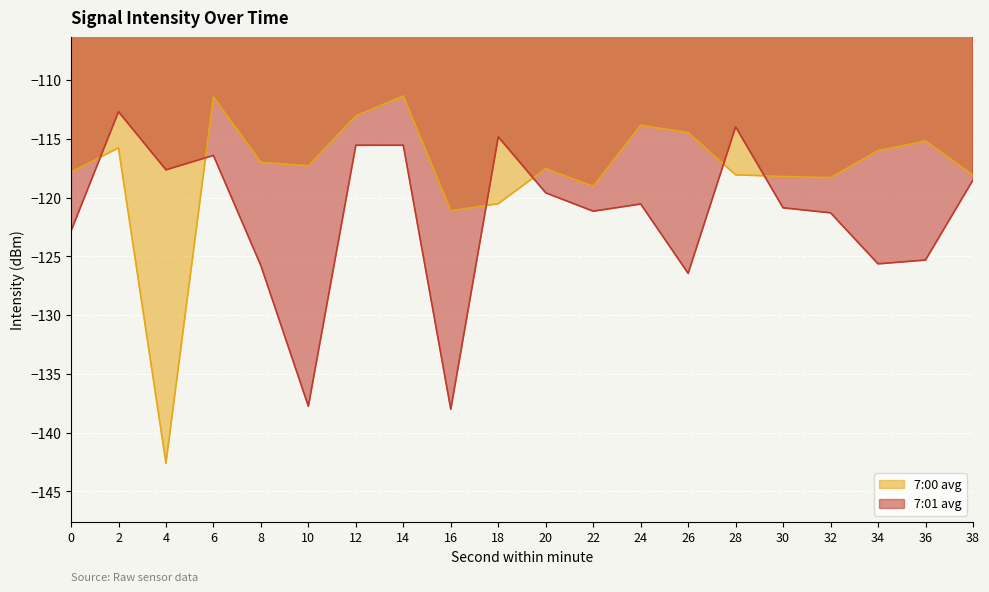

Rank the categories by 7:00 avg line value from highest to lowest.

14, 6, 12, 24, 26, 36, 2, 34, 8, 10, 20, 0, 28, 38, 30, 32, 22, 18, 16, 4